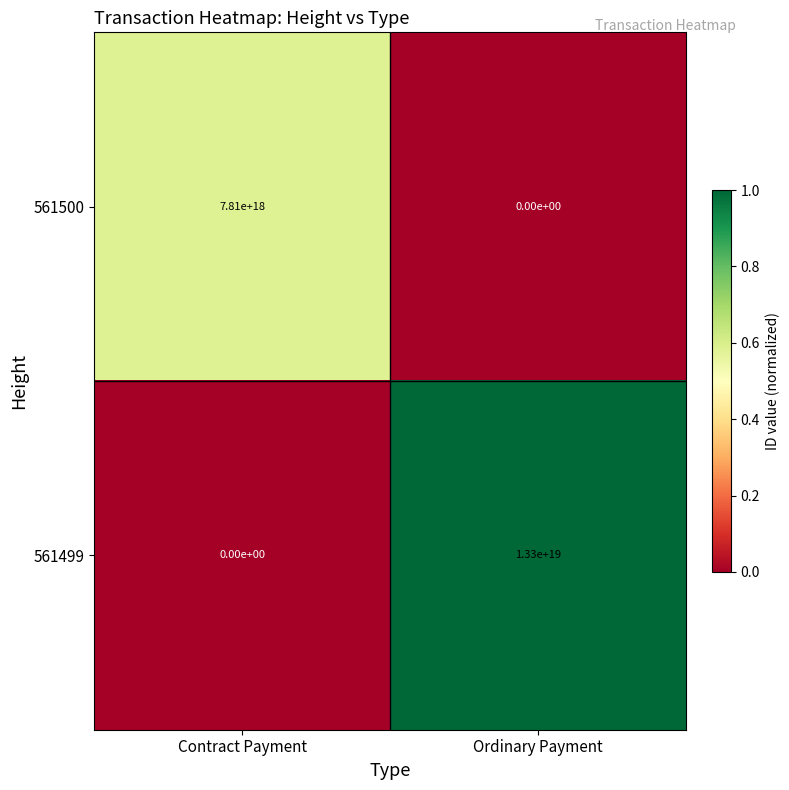

Which series has the largest total across all categories?

561499